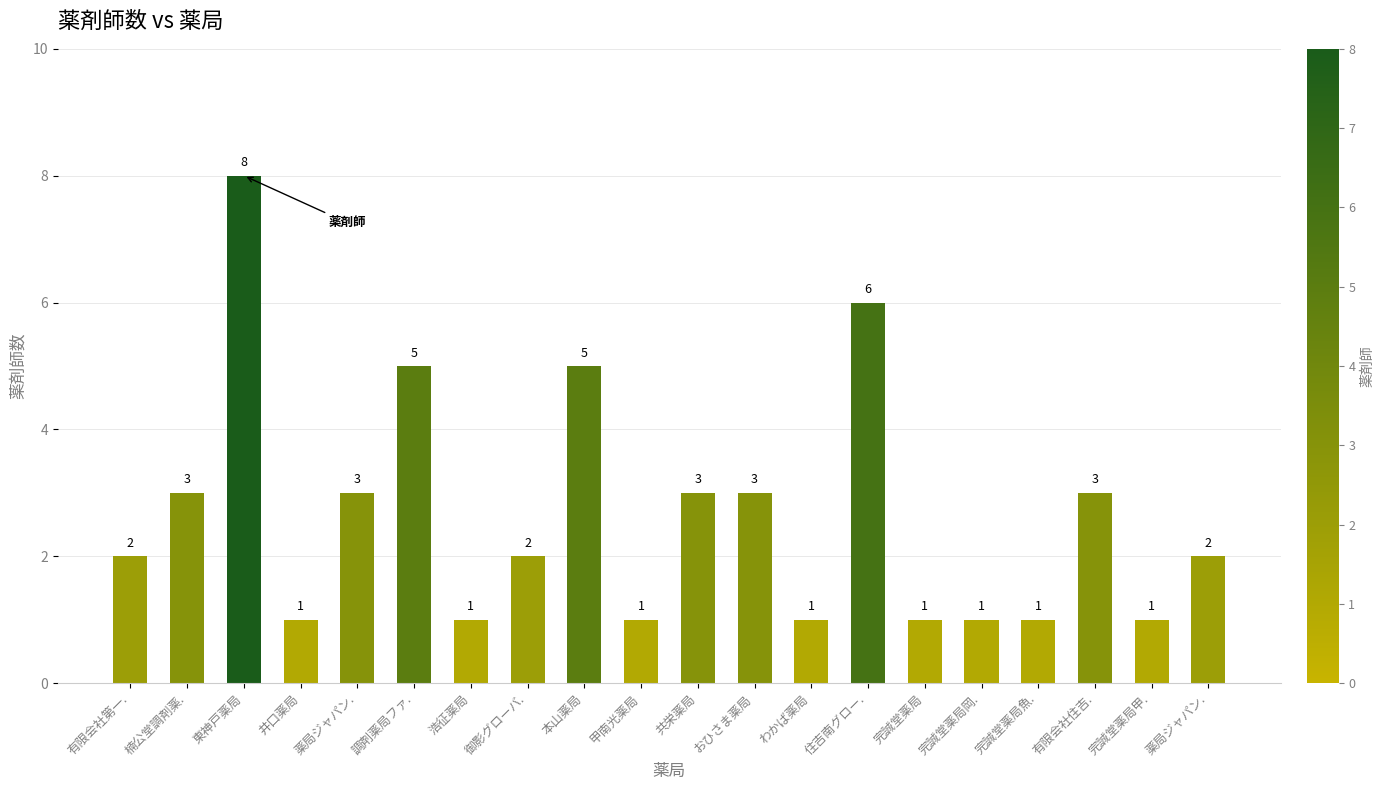

What is the change in value from 共栄薬局 to 薬局ジャパン.?

-1